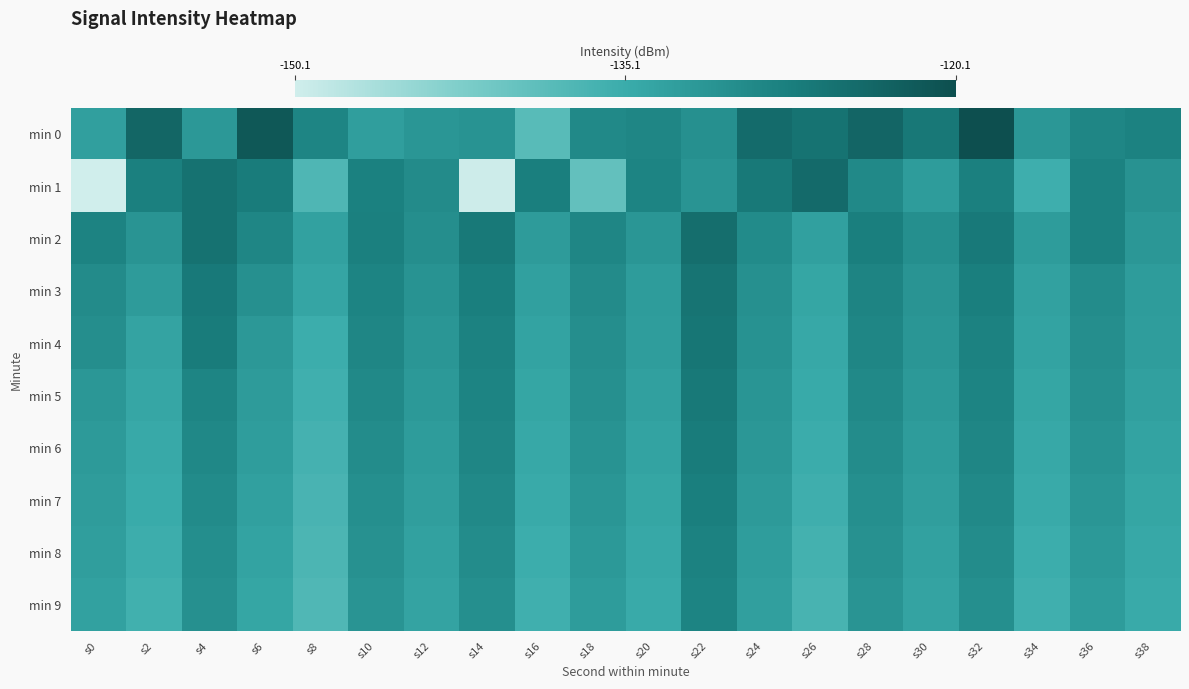

What is the spread (max minus min) of values at s8?

8.9